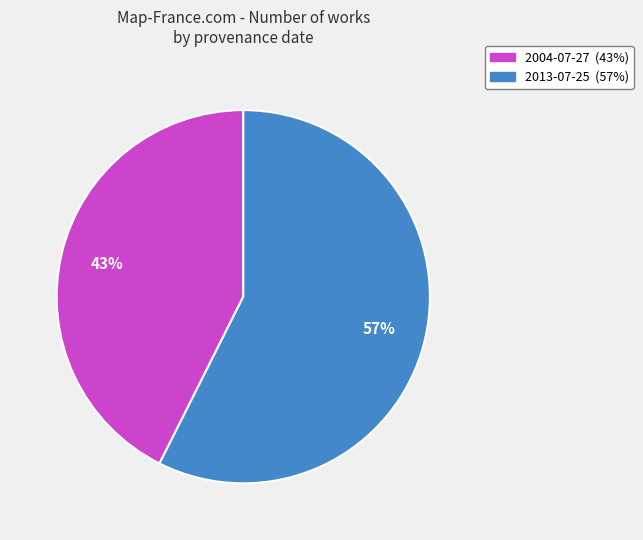

True or false: 2013-07-25 accounts for 57% of the total.

True